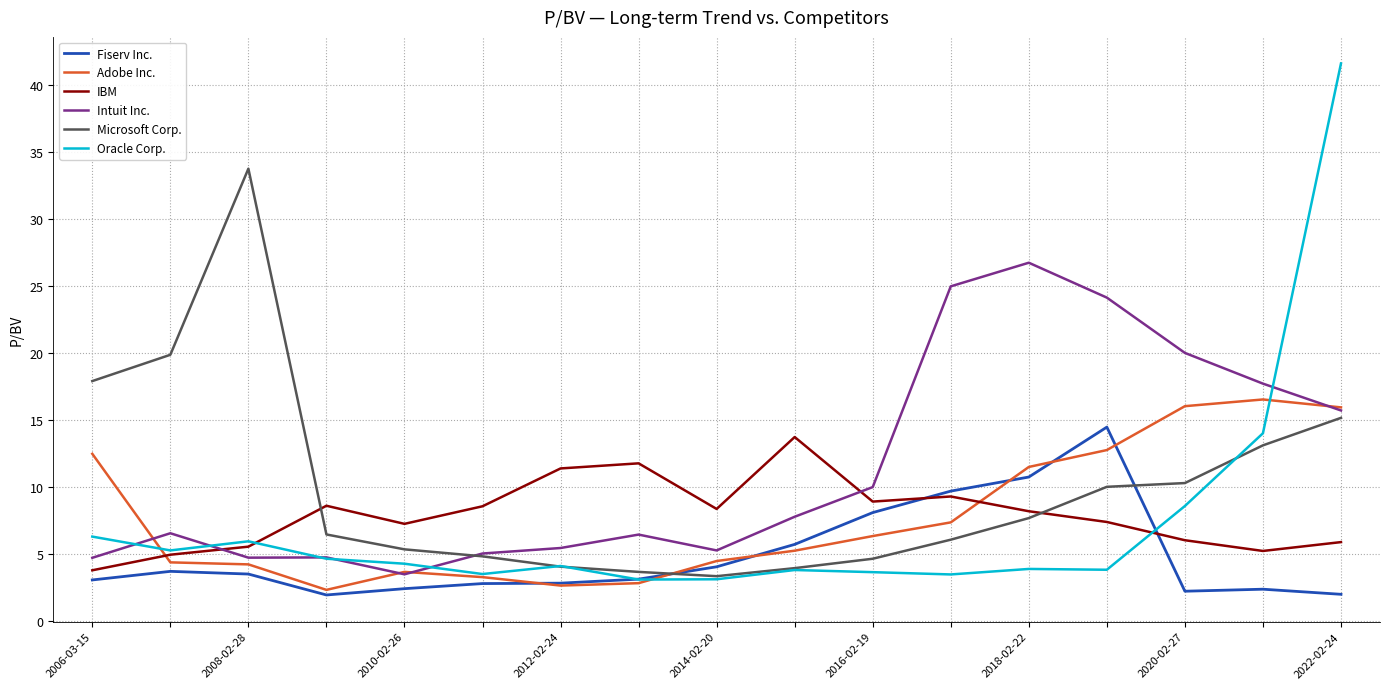

What is the maximum value for Adobe Inc.?

16.5